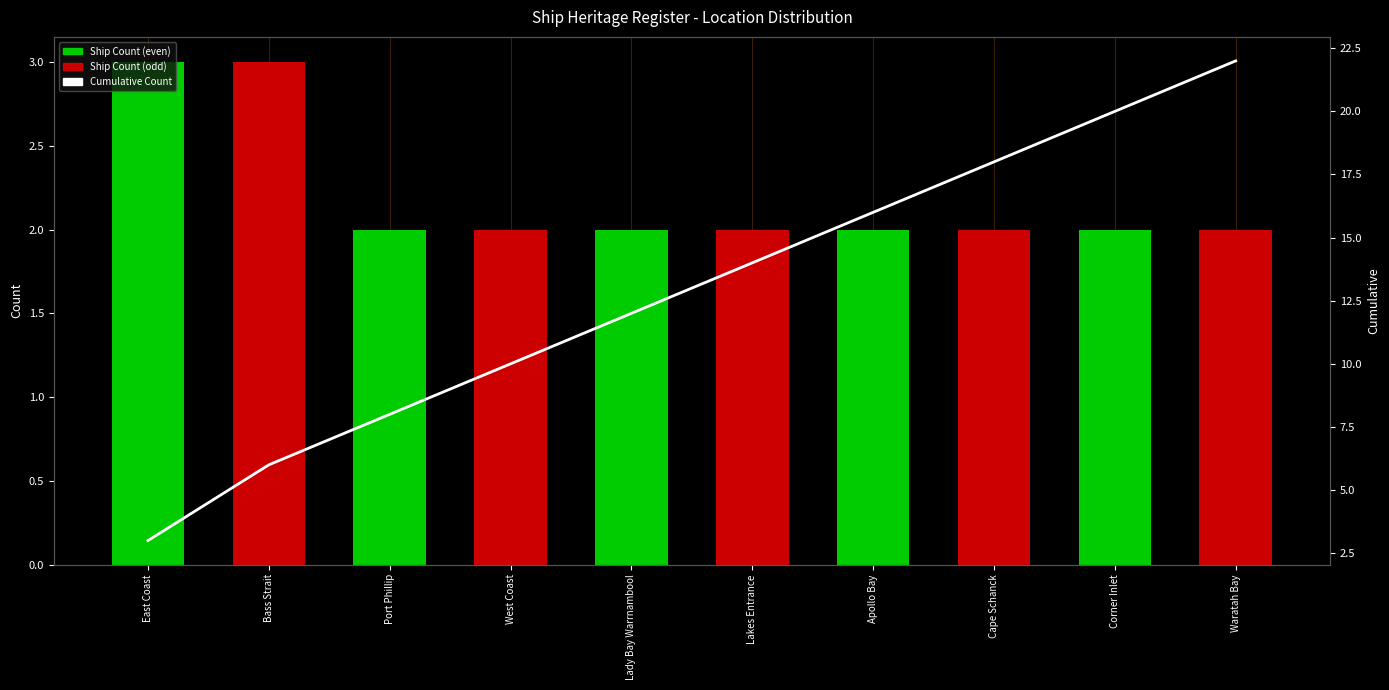

At Lady Bay Warrnambool, list the series in order from smallest to largest.

Ship Count, Cumulative Count